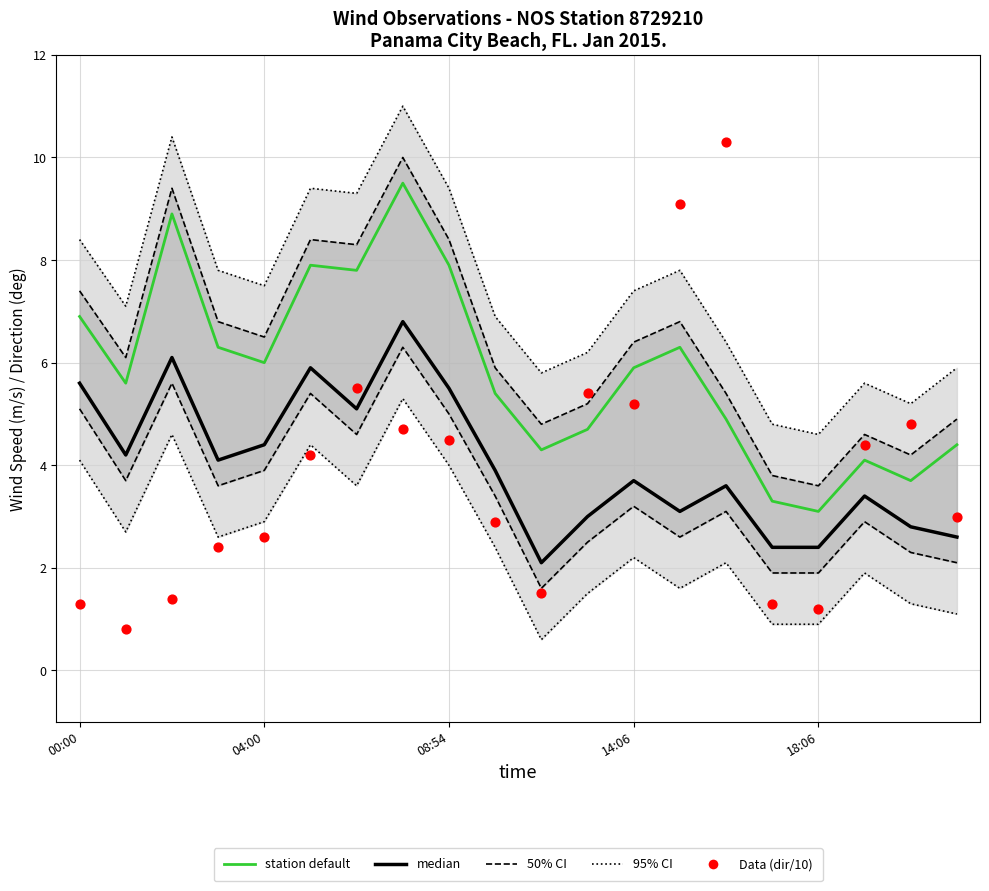

What are all the series names shown in the legend?

95% CI, 50% CI, median, station default, Data (dir/10)